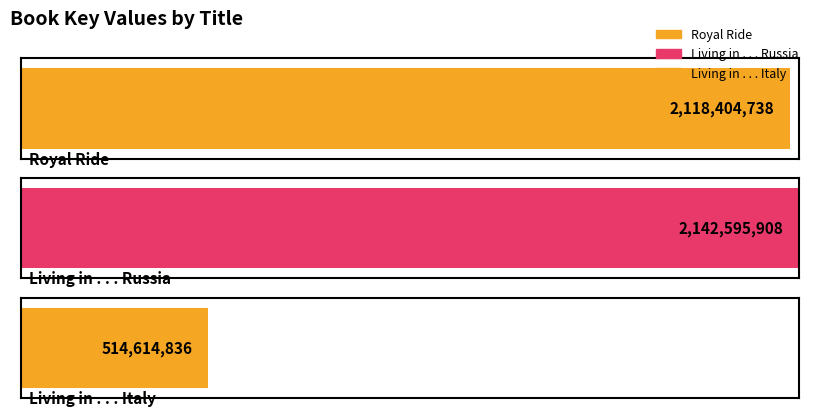

Where is the data nearest to the value 1328605372?

Royal Ride